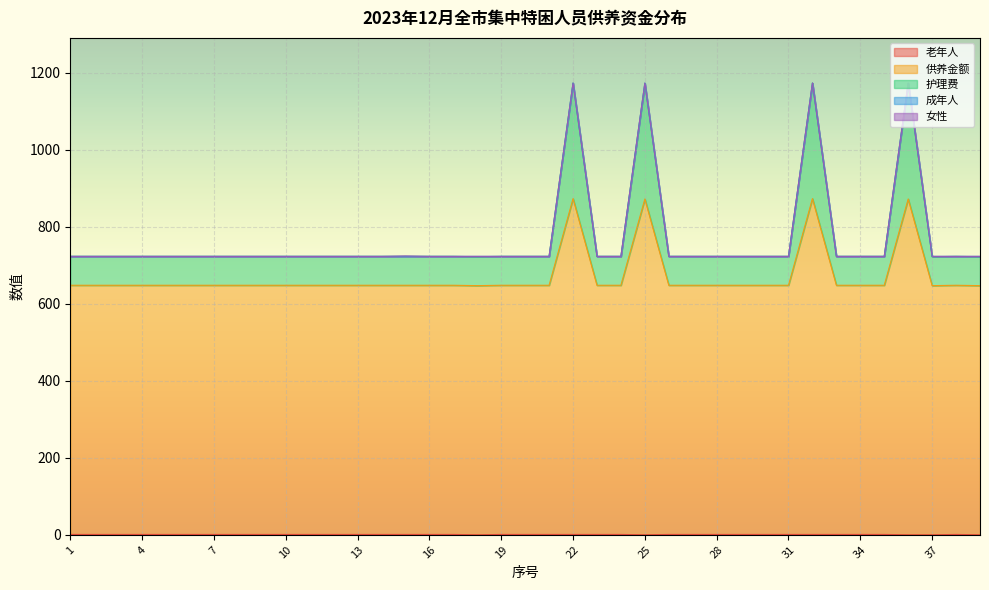

True or false: 老年人 and 供养金额 cross at least once.

False